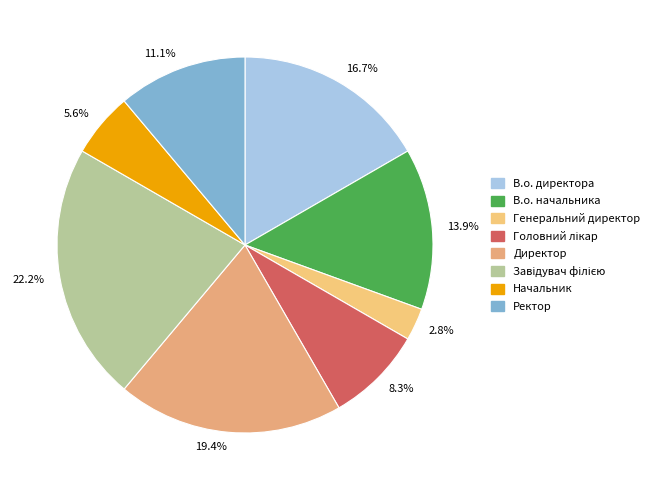

Is the sum of Ректор and Головний лікар greater than half?

No